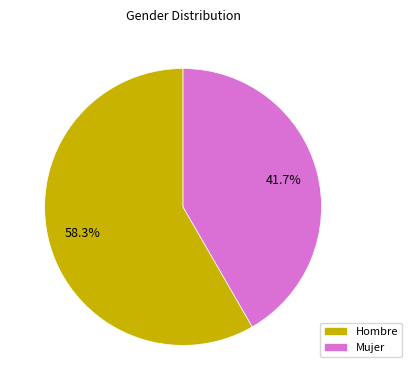

Is there any slice that represents more than half of the pie?

Yes